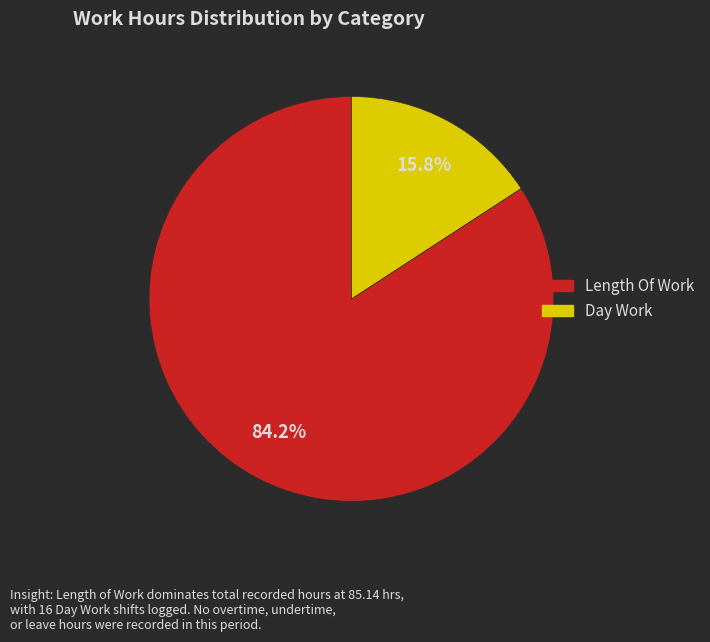

How many segments does this pie chart have?

2